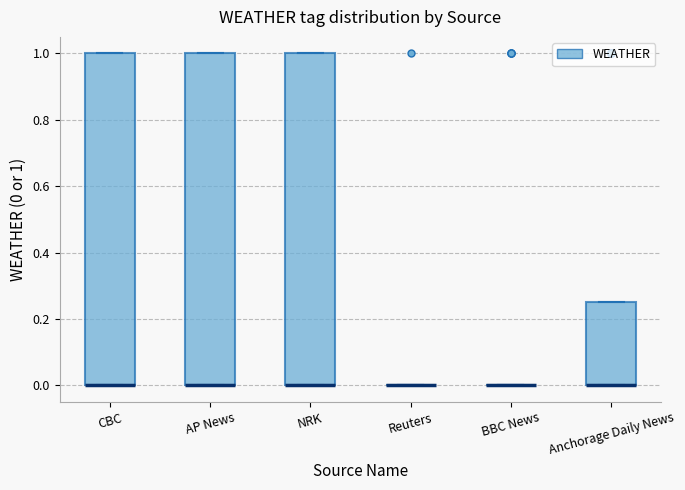

Where is the lower edge of the box for Anchorage Daily News on the y-axis? The values are not printed on the chart, so give them approximately, as read against the axis.

0.00